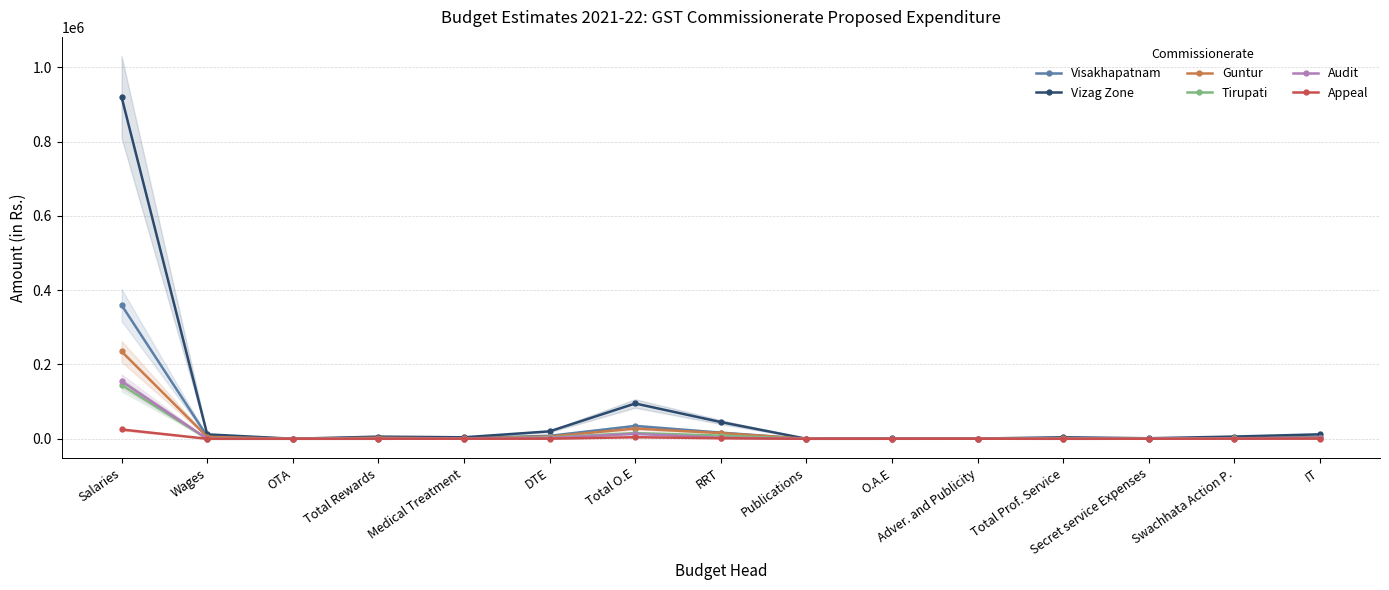

Where is the first local minimum for Audit?

Wages